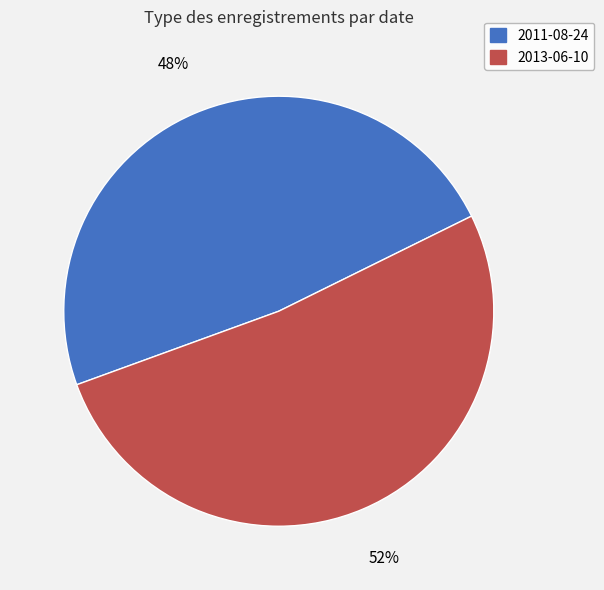

Which category accounts for the majority?

2013-06-10